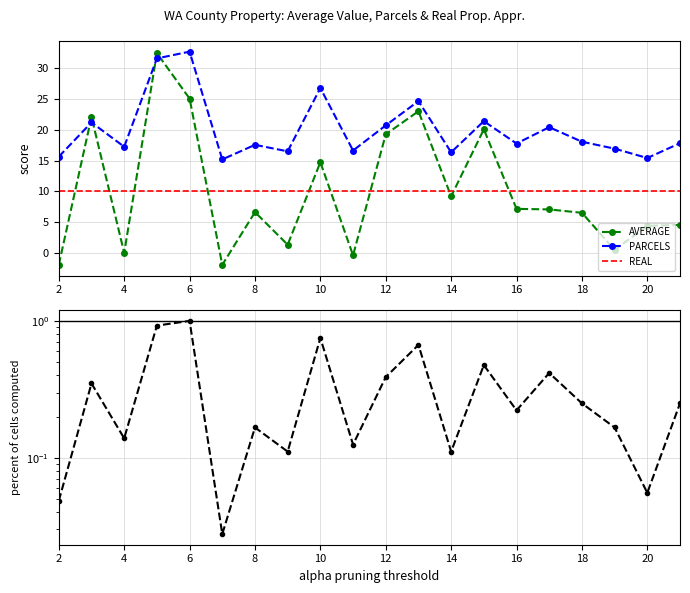

What is the maximum value for AVERAGE?

32.4